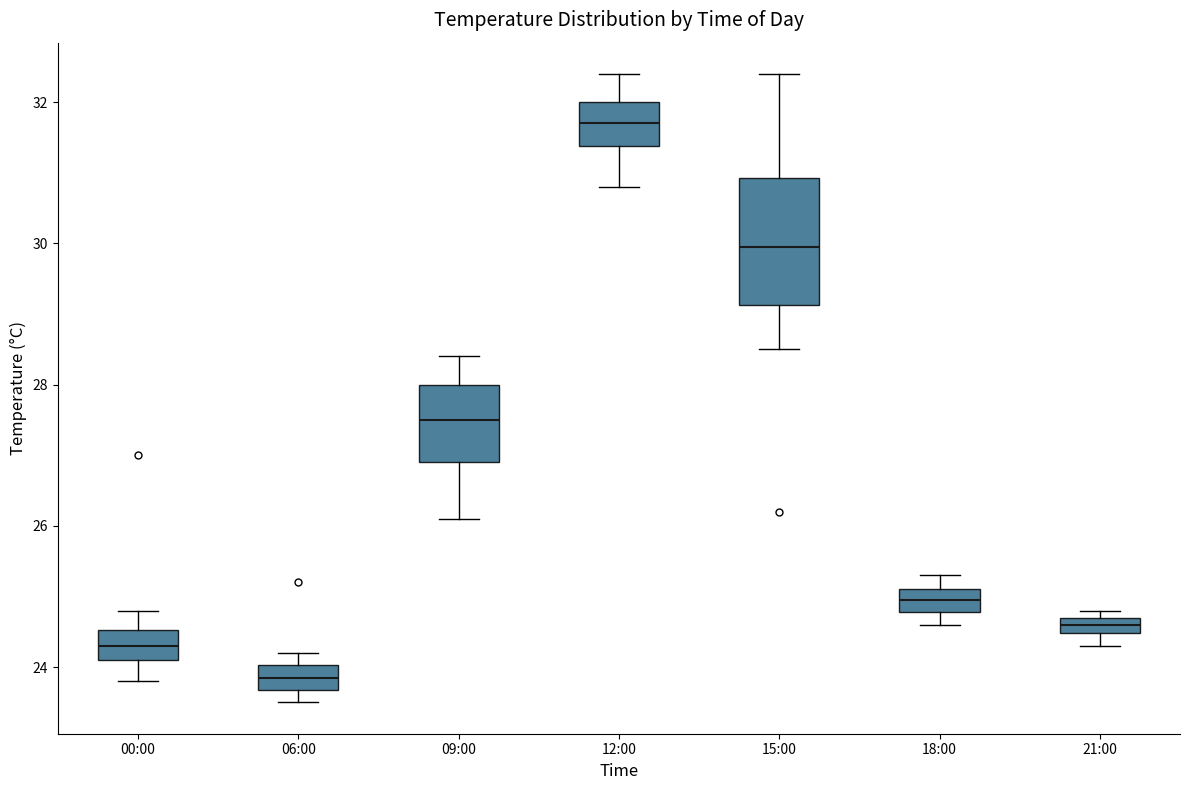

Which box's median line is the highest?

12:00